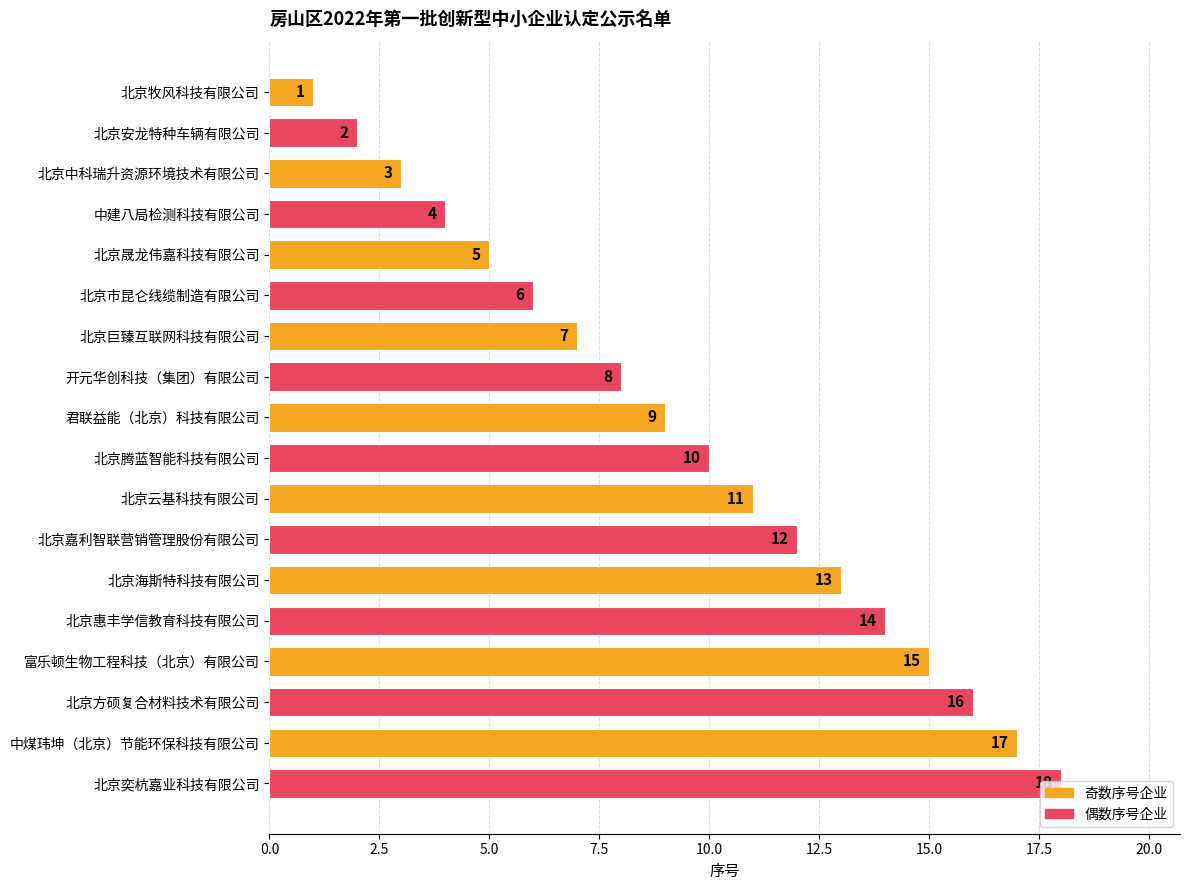

What is the difference between the maximum and minimum values?

17